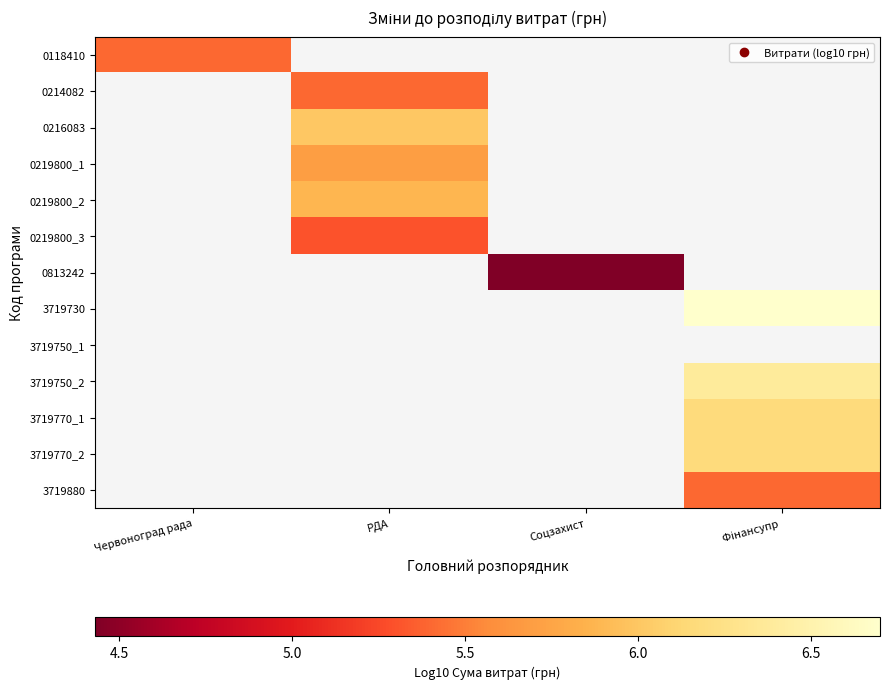

At how many categories does at least one series exceed 4?

4